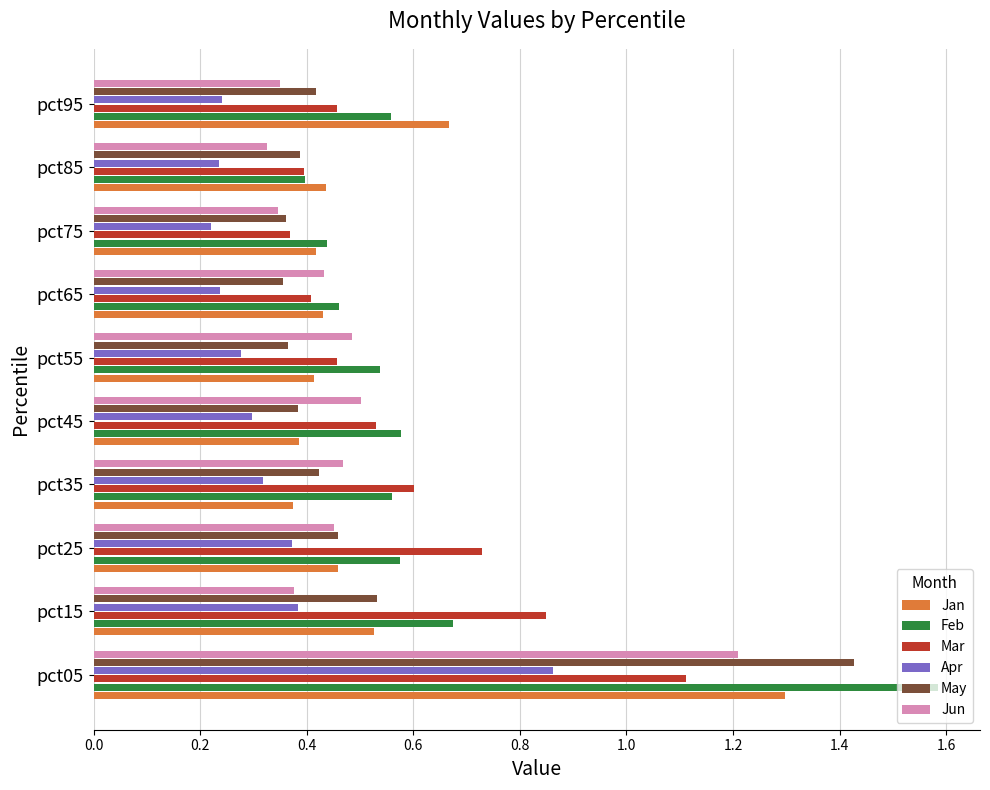

Is the value of Apr at pct65 greater than the value of Feb at pct75?

No